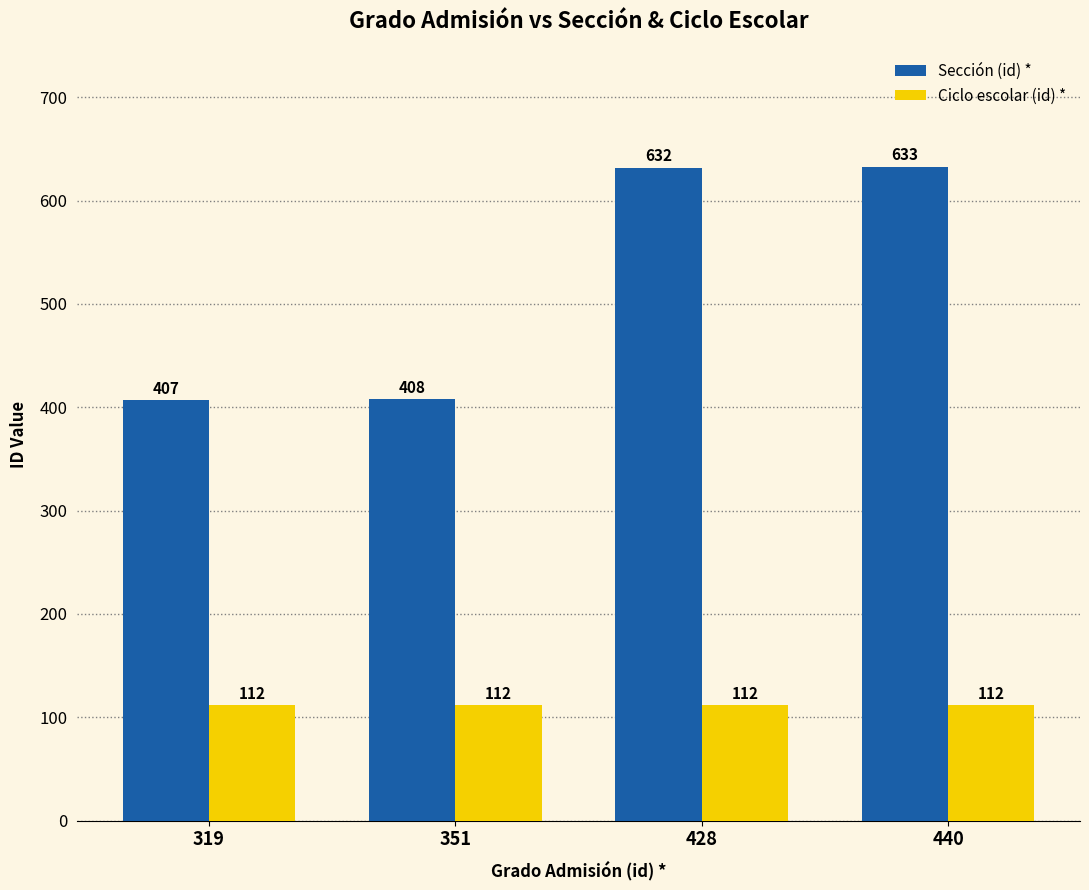

How many data points in Sección (id) * are less than 632?

2